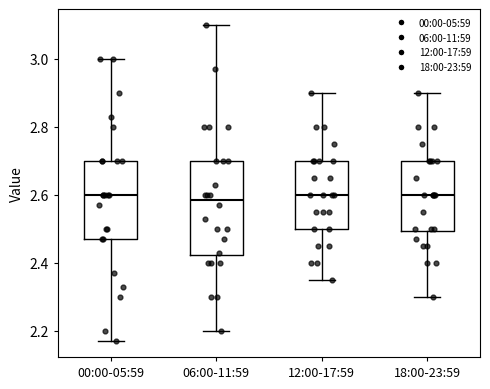

Reading left to right, transcribe this box plot: for each box, give where its median line is, the range the box spans, and where its two whiskers end, as read against the y-axis. The values are not printed on the chart, so give them approximately, as read against the axis.

00:00-05:59: median 2.60, box 2.48 to 2.70, whiskers 2.18 to 3.00
06:00-11:59: median 2.58, box 2.42 to 2.70, whiskers 2.20 to 3.10
12:00-17:59: median 2.60, box 2.50 to 2.70, whiskers 2.36 to 2.90
18:00-23:59: median 2.60, box 2.50 to 2.70, whiskers 2.30 to 2.90